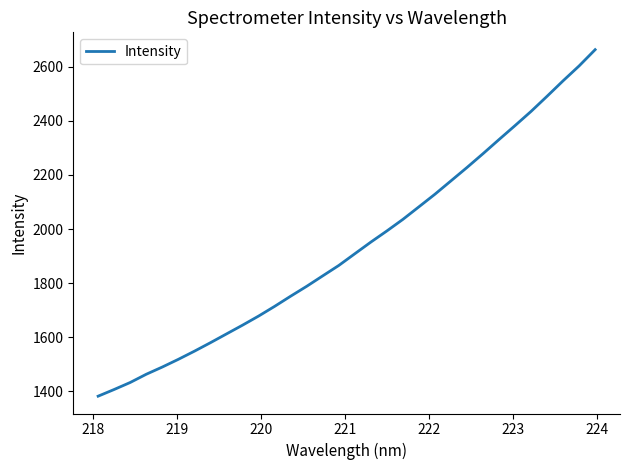

What is the difference between the maximum and minimum values?

1280.8